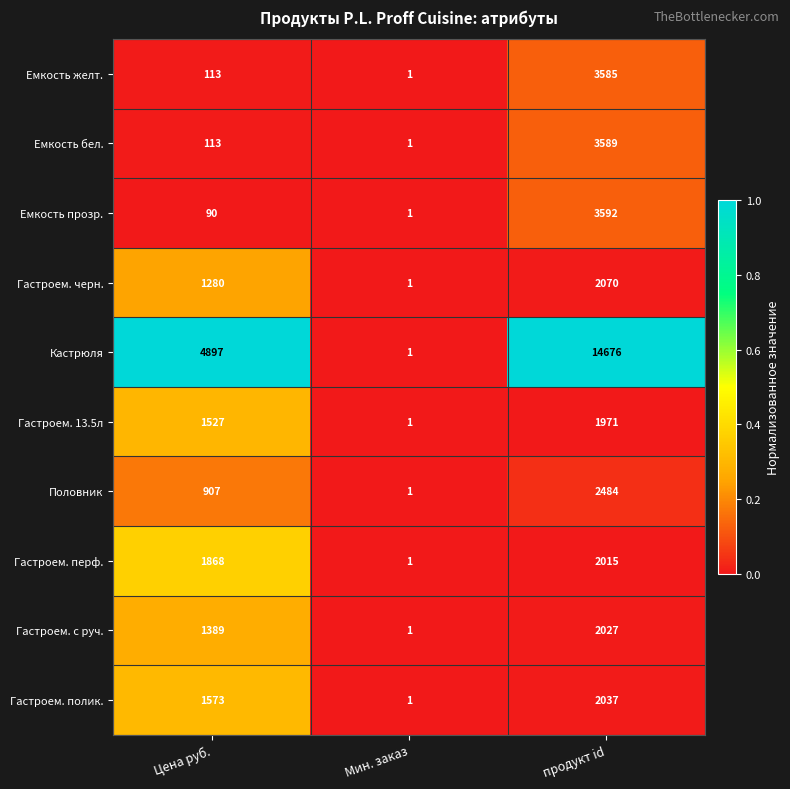

What is the spread (max minus min) of values at продукт id?

12705